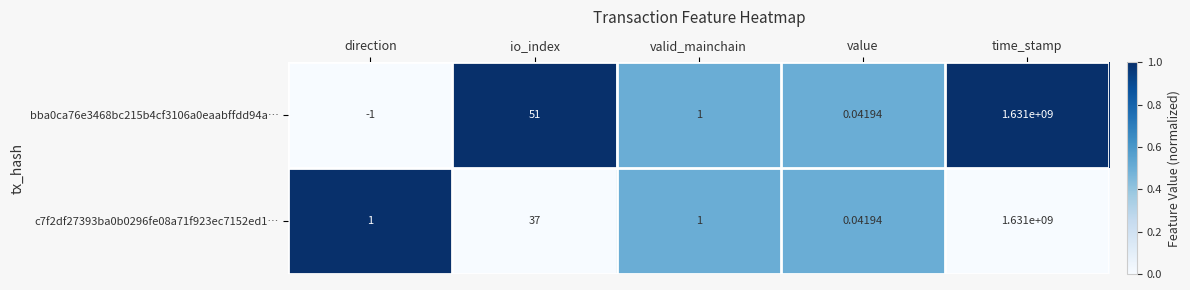

At which label does bba0ca76e3468bc215b4cf3106a0eaabffdd94a… reach its peak?

time_stamp